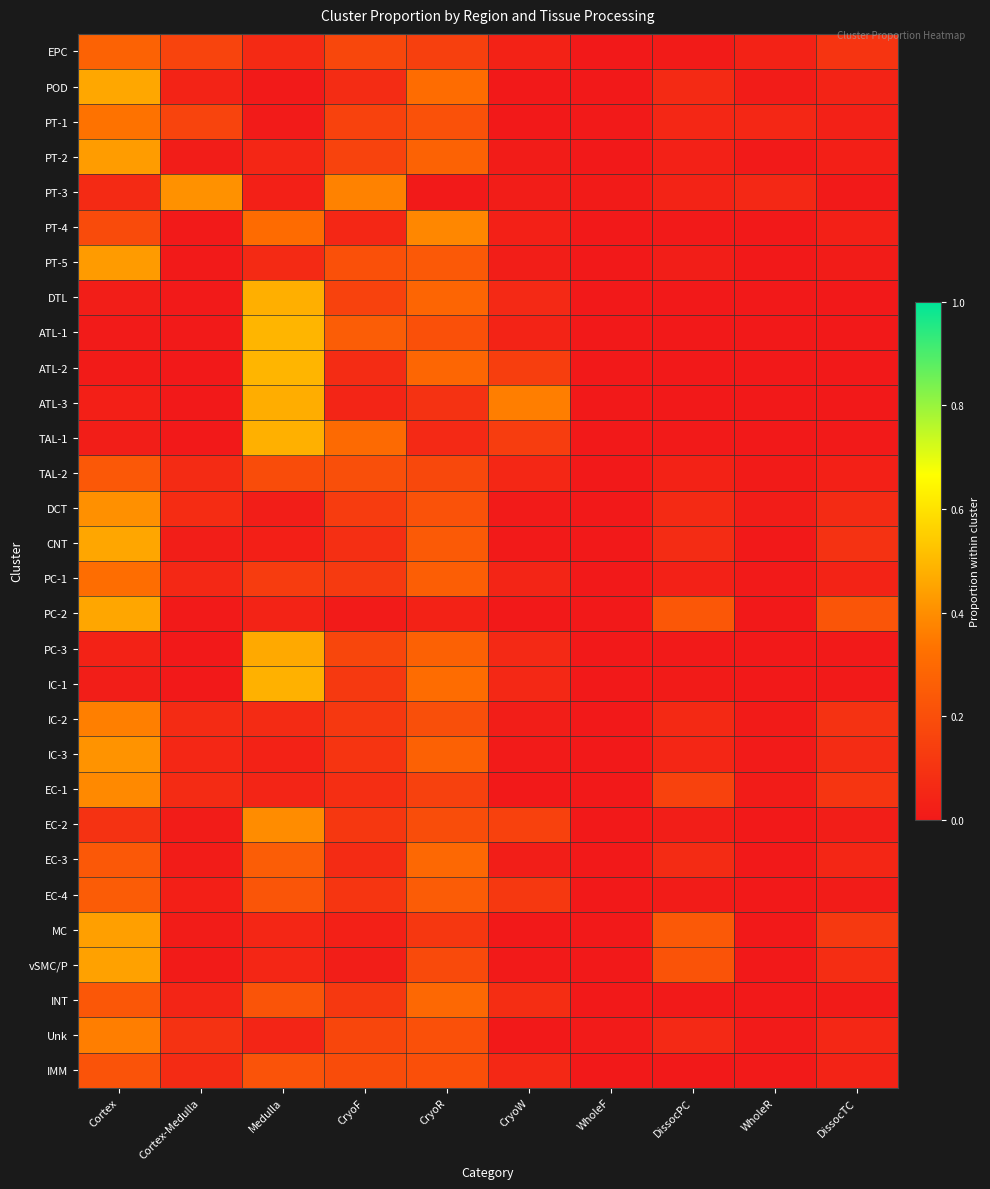

Reading left to right, list all the values displayed in this chart.

EPC: Cortex=0.3	Cortex-Medulla=0.2	Medulla=0.1	CryoF=0.2	CryoR=0.1	CryoW=0.0	WholeF=0.0	DissocPC=0.0	WholeR=0.0	DissocTC=0.1
POD: Cortex=0.5	Cortex-Medulla=0.0	Medulla=0.0	CryoF=0.1	CryoR=0.3	CryoW=0.0	WholeF=0.0	DissocPC=0.1	WholeR=0.0	DissocTC=0.0
PT-1: Cortex=0.3	Cortex-Medulla=0.2	Medulla=0.0	CryoF=0.2	CryoR=0.2	CryoW=0.0	WholeF=0.0	DissocPC=0.1	WholeR=0.1	DissocTC=0.0
PT-2: Cortex=0.4	Cortex-Medulla=0.0	Medulla=0.1	CryoF=0.2	CryoR=0.3	CryoW=0.0	WholeF=0.0	DissocPC=0.0	WholeR=0.0	DissocTC=0.0
PT-3: Cortex=0.1	Cortex-Medulla=0.4	Medulla=0.0	CryoF=0.4	CryoR=0.0	CryoW=0.0	WholeF=0.0	DissocPC=0.0	WholeR=0.1	DissocTC=0.0
PT-4: Cortex=0.2	Cortex-Medulla=0.0	Medulla=0.3	CryoF=0.1	CryoR=0.4	CryoW=0.0	WholeF=0.0	DissocPC=0.0	WholeR=0.0	DissocTC=0.0
PT-5: Cortex=0.4	Cortex-Medulla=0.0	Medulla=0.1	CryoF=0.2	CryoR=0.2	CryoW=0.0	WholeF=0.0	DissocPC=0.0	WholeR=0.0	DissocTC=0.0
DTL: Cortex=0.0	Cortex-Medulla=0.0	Medulla=0.5	CryoF=0.2	CryoR=0.3	CryoW=0.1	WholeF=0.0	DissocPC=0.0	WholeR=0.0	DissocTC=0.0
ATL-1: Cortex=0.0	Cortex-Medulla=0.0	Medulla=0.5	CryoF=0.3	CryoR=0.2	CryoW=0.0	WholeF=0.0	DissocPC=0.0	WholeR=0.0	DissocTC=0.0
ATL-2: Cortex=0.0	Cortex-Medulla=0.0	Medulla=0.5	CryoF=0.1	CryoR=0.3	CryoW=0.1	WholeF=0.0	DissocPC=0.0	WholeR=0.0	DissocTC=0.0
ATL-3: Cortex=0.0	Cortex-Medulla=0.0	Medulla=0.5	CryoF=0.0	CryoR=0.1	CryoW=0.4	WholeF=0.0	DissocPC=0.0	WholeR=0.0	DissocTC=0.0
TAL-1: Cortex=0.0	Cortex-Medulla=0.0	Medulla=0.5	CryoF=0.3	CryoR=0.1	CryoW=0.1	WholeF=0.0	DissocPC=0.0	WholeR=0.0	DissocTC=0.0
TAL-2: Cortex=0.2	Cortex-Medulla=0.1	Medulla=0.2	CryoF=0.2	CryoR=0.2	CryoW=0.1	WholeF=0.0	DissocPC=0.0	WholeR=0.0	DissocTC=0.0
DCT: Cortex=0.4	Cortex-Medulla=0.1	Medulla=0.0	CryoF=0.1	CryoR=0.2	CryoW=0.0	WholeF=0.0	DissocPC=0.1	WholeR=0.0	DissocTC=0.1
CNT: Cortex=0.5	Cortex-Medulla=0.0	Medulla=0.0	CryoF=0.1	CryoR=0.2	CryoW=0.0	WholeF=0.0	DissocPC=0.1	WholeR=0.0	DissocTC=0.1
PC-1: Cortex=0.3	Cortex-Medulla=0.1	Medulla=0.1	CryoF=0.1	CryoR=0.3	CryoW=0.0	WholeF=0.0	DissocPC=0.0	WholeR=0.0	DissocTC=0.0
PC-2: Cortex=0.5	Cortex-Medulla=0.0	Medulla=0.0	CryoF=0.0	CryoR=0.0	CryoW=0.0	WholeF=0.0	DissocPC=0.2	WholeR=0.0	DissocTC=0.2
PC-3: Cortex=0.0	Cortex-Medulla=0.0	Medulla=0.5	CryoF=0.2	CryoR=0.3	CryoW=0.1	WholeF=0.0	DissocPC=0.0	WholeR=0.0	DissocTC=0.0
IC-1: Cortex=0.0	Cortex-Medulla=0.0	Medulla=0.5	CryoF=0.1	CryoR=0.3	CryoW=0.1	WholeF=0.0	DissocPC=0.0	WholeR=0.0	DissocTC=0.0
IC-2: Cortex=0.4	Cortex-Medulla=0.1	Medulla=0.1	CryoF=0.1	CryoR=0.2	CryoW=0.0	WholeF=0.0	DissocPC=0.1	WholeR=0.0	DissocTC=0.1
IC-3: Cortex=0.4	Cortex-Medulla=0.1	Medulla=0.0	CryoF=0.1	CryoR=0.3	CryoW=0.0	WholeF=0.0	DissocPC=0.0	WholeR=0.0	DissocTC=0.1
EC-1: Cortex=0.4	Cortex-Medulla=0.1	Medulla=0.0	CryoF=0.1	CryoR=0.1	CryoW=0.0	WholeF=0.0	DissocPC=0.2	WholeR=0.0	DissocTC=0.1
EC-2: Cortex=0.1	Cortex-Medulla=0.0	Medulla=0.4	CryoF=0.1	CryoR=0.2	CryoW=0.2	WholeF=0.0	DissocPC=0.0	WholeR=0.0	DissocTC=0.0
EC-3: Cortex=0.2	Cortex-Medulla=0.0	Medulla=0.3	CryoF=0.1	CryoR=0.3	CryoW=0.0	WholeF=0.0	DissocPC=0.1	WholeR=0.0	DissocTC=0.0
EC-4: Cortex=0.2	Cortex-Medulla=0.0	Medulla=0.2	CryoF=0.1	CryoR=0.2	CryoW=0.1	WholeF=0.0	DissocPC=0.0	WholeR=0.0	DissocTC=0.0
MC: Cortex=0.4	Cortex-Medulla=0.0	Medulla=0.0	CryoF=0.0	CryoR=0.1	CryoW=0.0	WholeF=0.0	DissocPC=0.2	WholeR=0.0	DissocTC=0.1
vSMC/P: Cortex=0.4	Cortex-Medulla=0.0	Medulla=0.0	CryoF=0.0	CryoR=0.2	CryoW=0.0	WholeF=0.0	DissocPC=0.2	WholeR=0.0	DissocTC=0.1
INT: Cortex=0.2	Cortex-Medulla=0.0	Medulla=0.2	CryoF=0.1	CryoR=0.3	CryoW=0.1	WholeF=0.0	DissocPC=0.0	WholeR=0.0	DissocTC=0.0
Unk: Cortex=0.4	Cortex-Medulla=0.1	Medulla=0.0	CryoF=0.2	CryoR=0.2	CryoW=0.0	WholeF=0.0	DissocPC=0.1	WholeR=0.0	DissocTC=0.1
IMM: Cortex=0.2	Cortex-Medulla=0.1	Medulla=0.2	CryoF=0.2	CryoR=0.2	CryoW=0.1	WholeF=0.0	DissocPC=0.0	WholeR=0.0	DissocTC=0.0